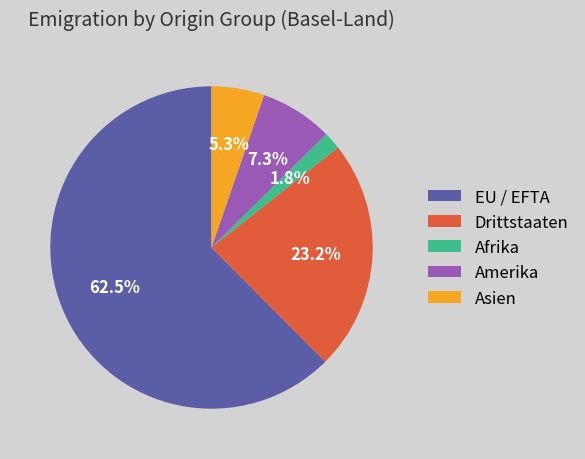

Is Afrika the majority of the pie?

No